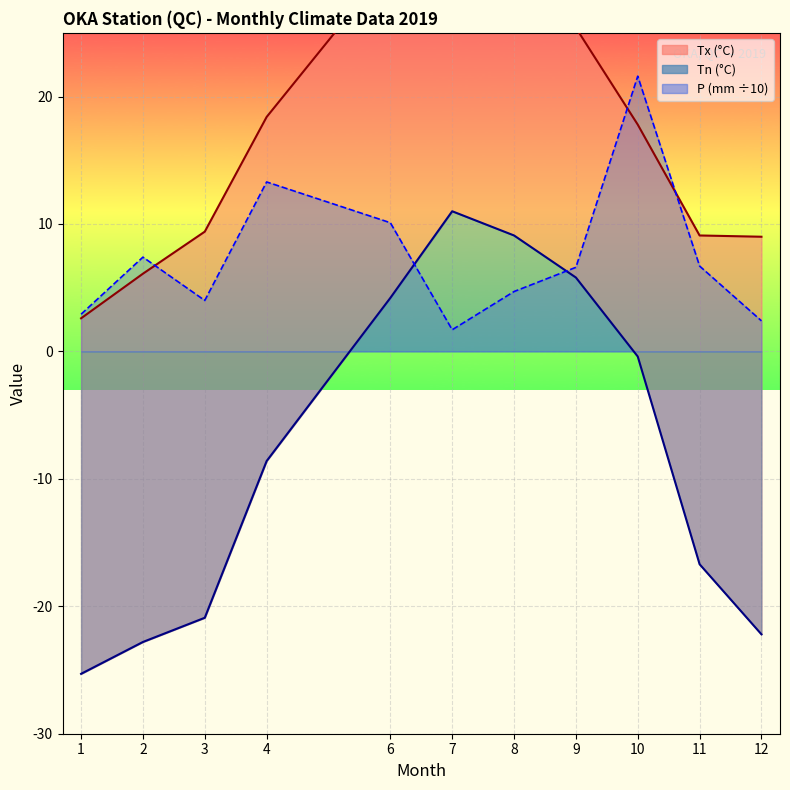

True or false: Tx and Tn intersect in this chart.

False